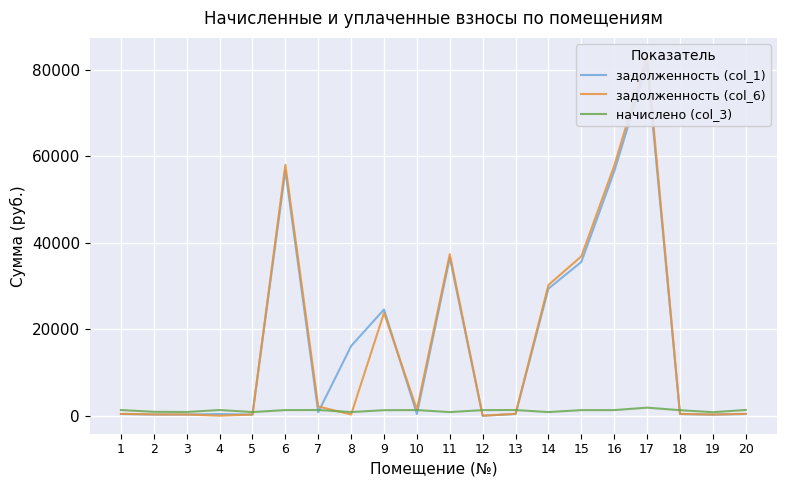

True or false: начислено (col_3) and задолженность (col_1) intersect in this chart.

True